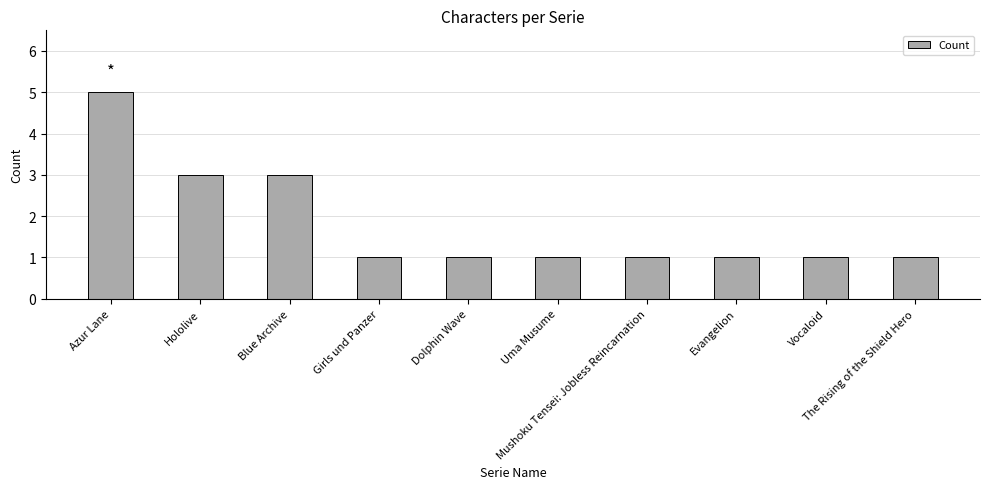

What is the ratio of the value at Girls und Panzer to the value at Blue Archive?

0.3